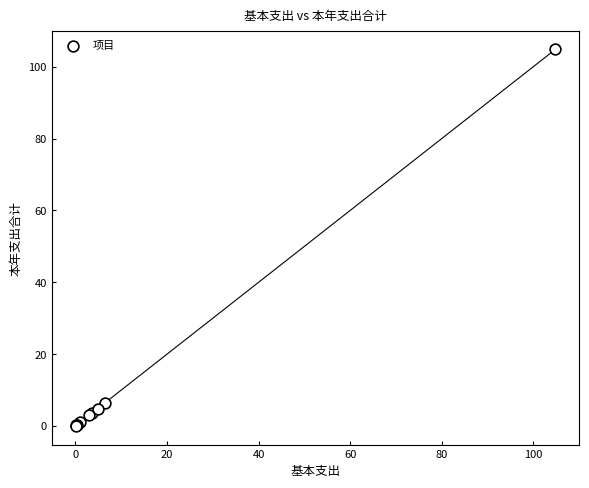

What Y value in the scatter plot is closest to 52?

6.5